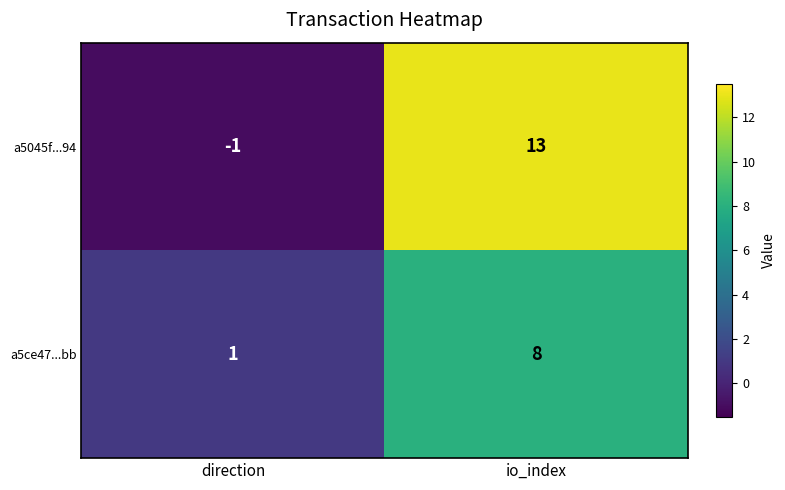

List the series in order of their peak value, lowest first.

a5ce47...bb, a5045f...94